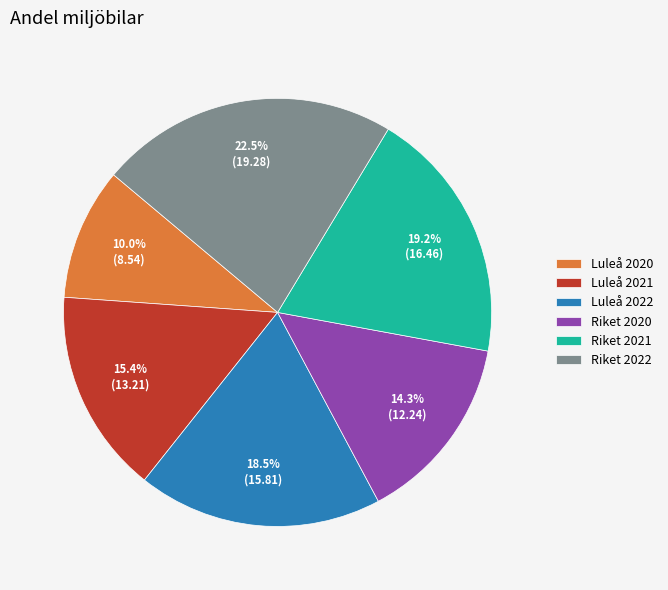

Is Riket 2021 the majority of the pie?

No